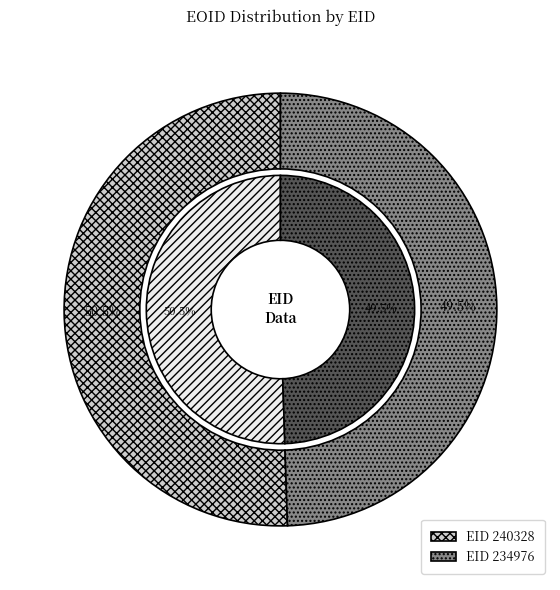

To the nearest percent, what percentage of the pie is 240328?

51%